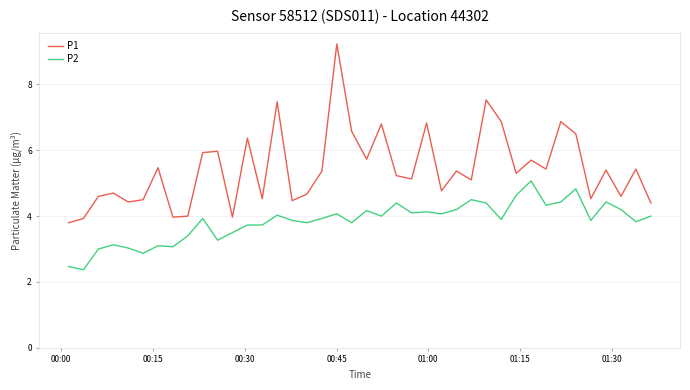

What is the difference between the maximum and second lowest values in the P2 series?

2.6